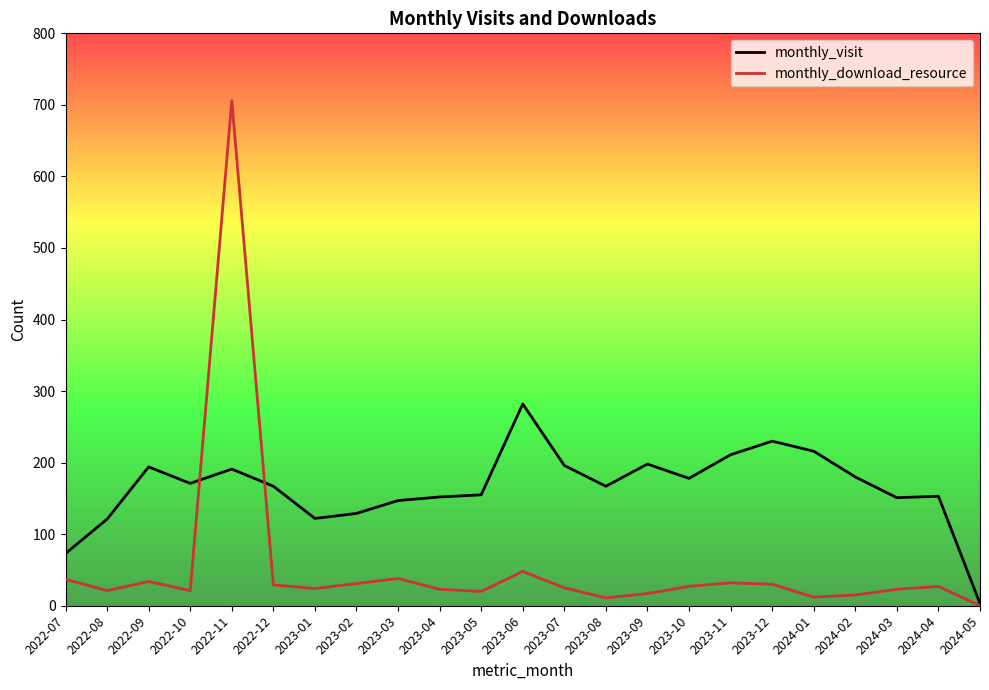

Is it true that monthly_visit equals 374 at 2023-12?

False